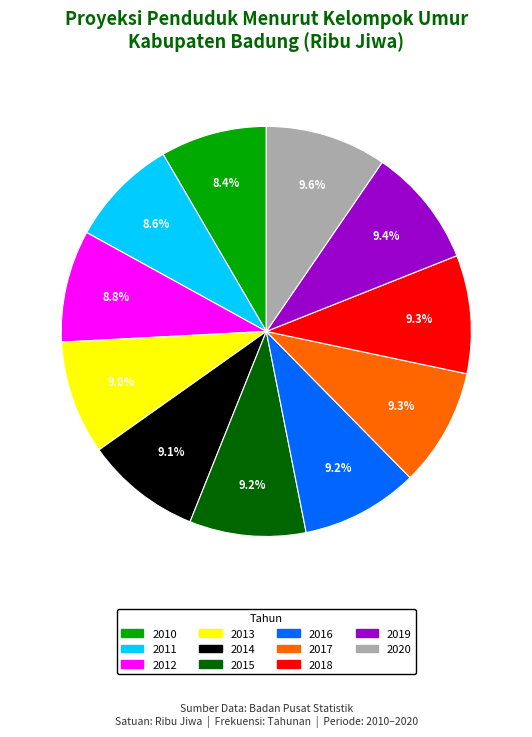

The 2019 slice represents 23% of the pie. True or false?

False